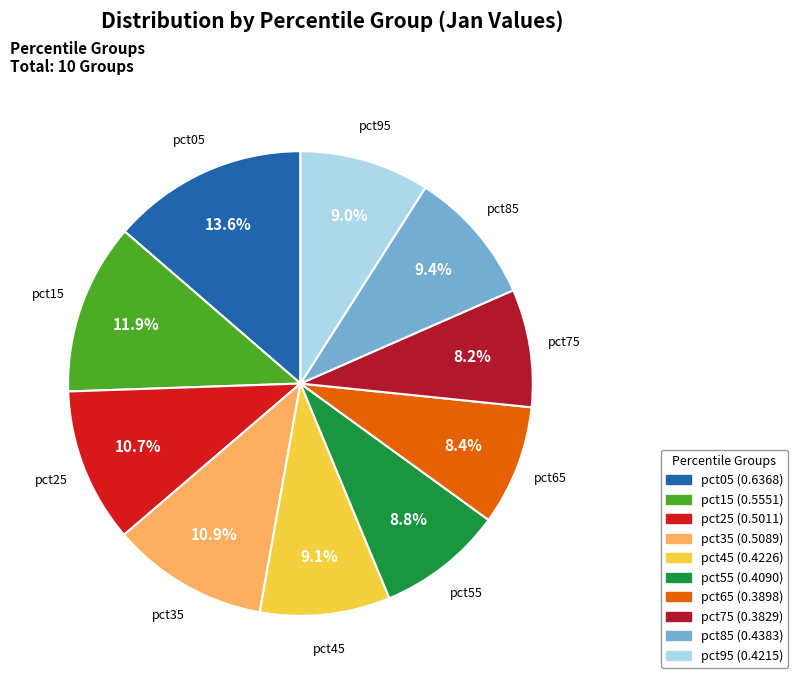

Is there a majority slice in this chart?

No